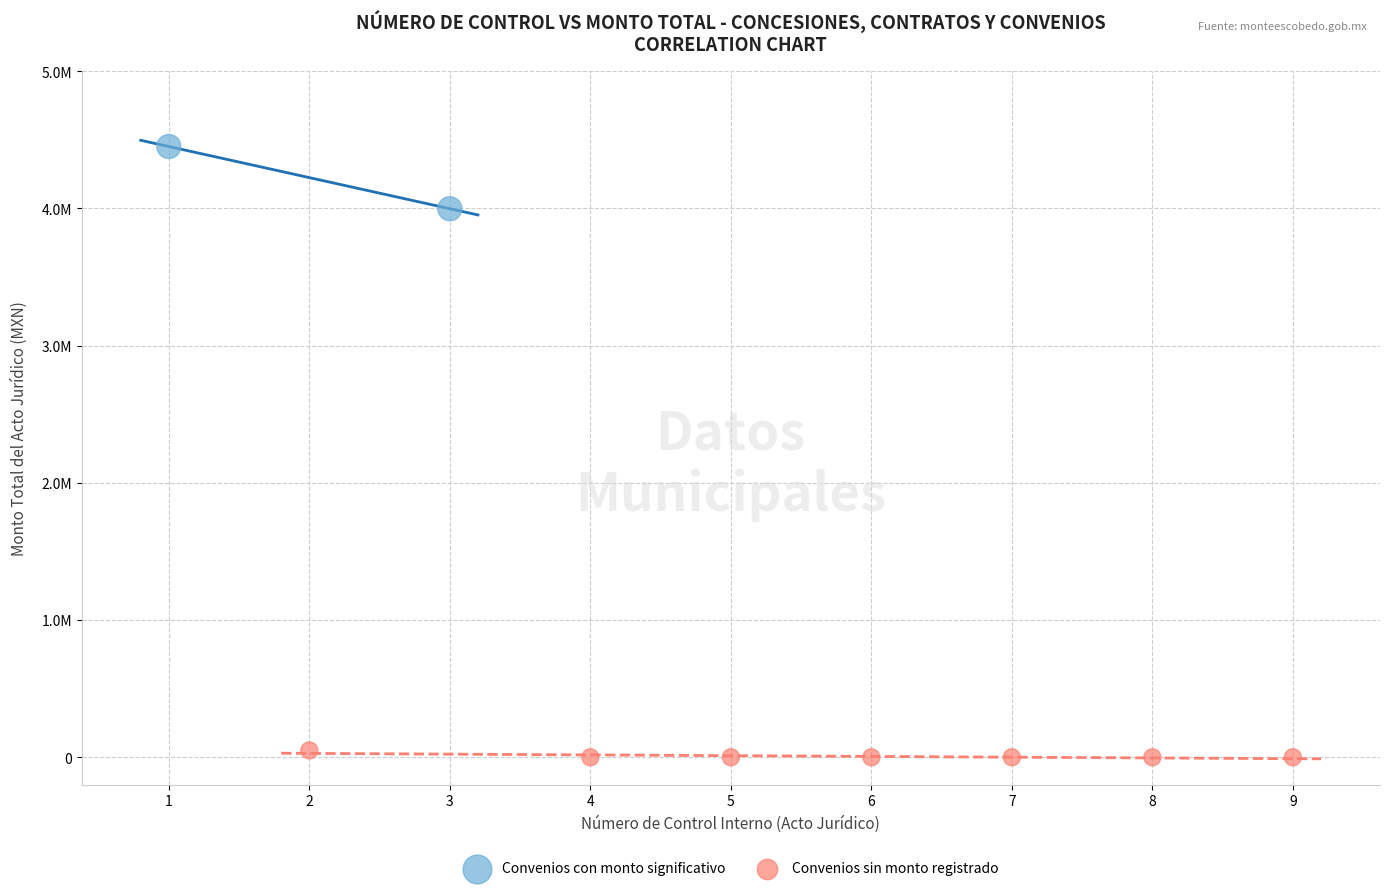

What are all the series names shown in the legend?

Convenios con monto significativo, Convenios sin monto registrado